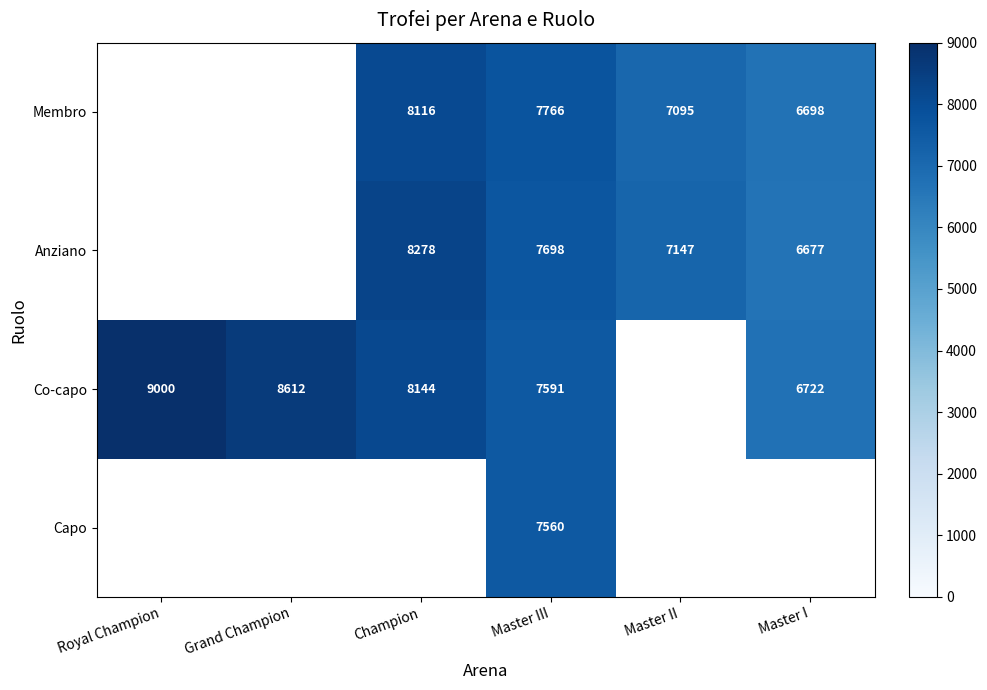

What is the difference between the highest and lowest values at Master III?

206